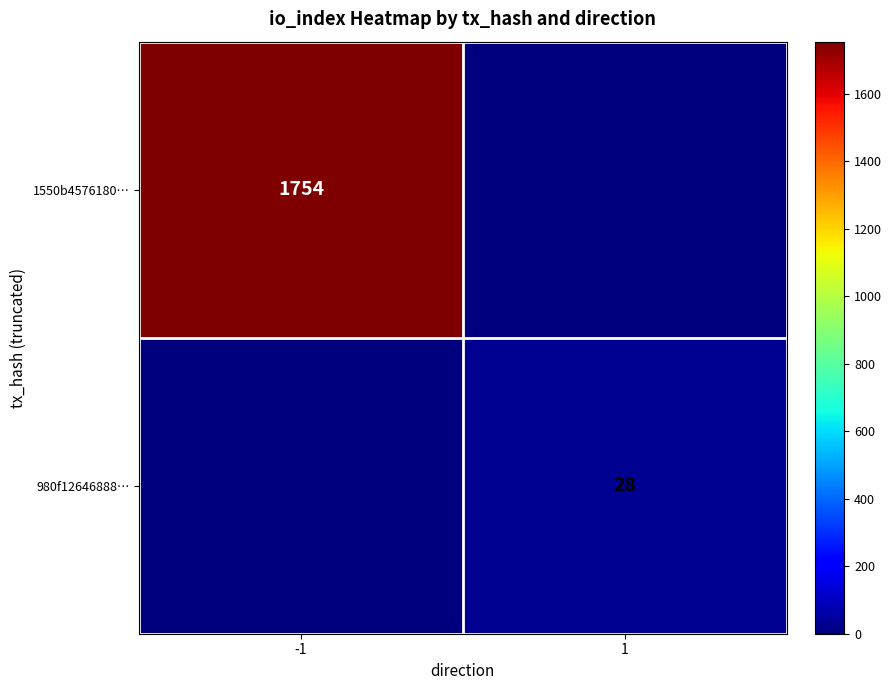

The 1550b4576180… series shows 1754 at -1. True or false?

True